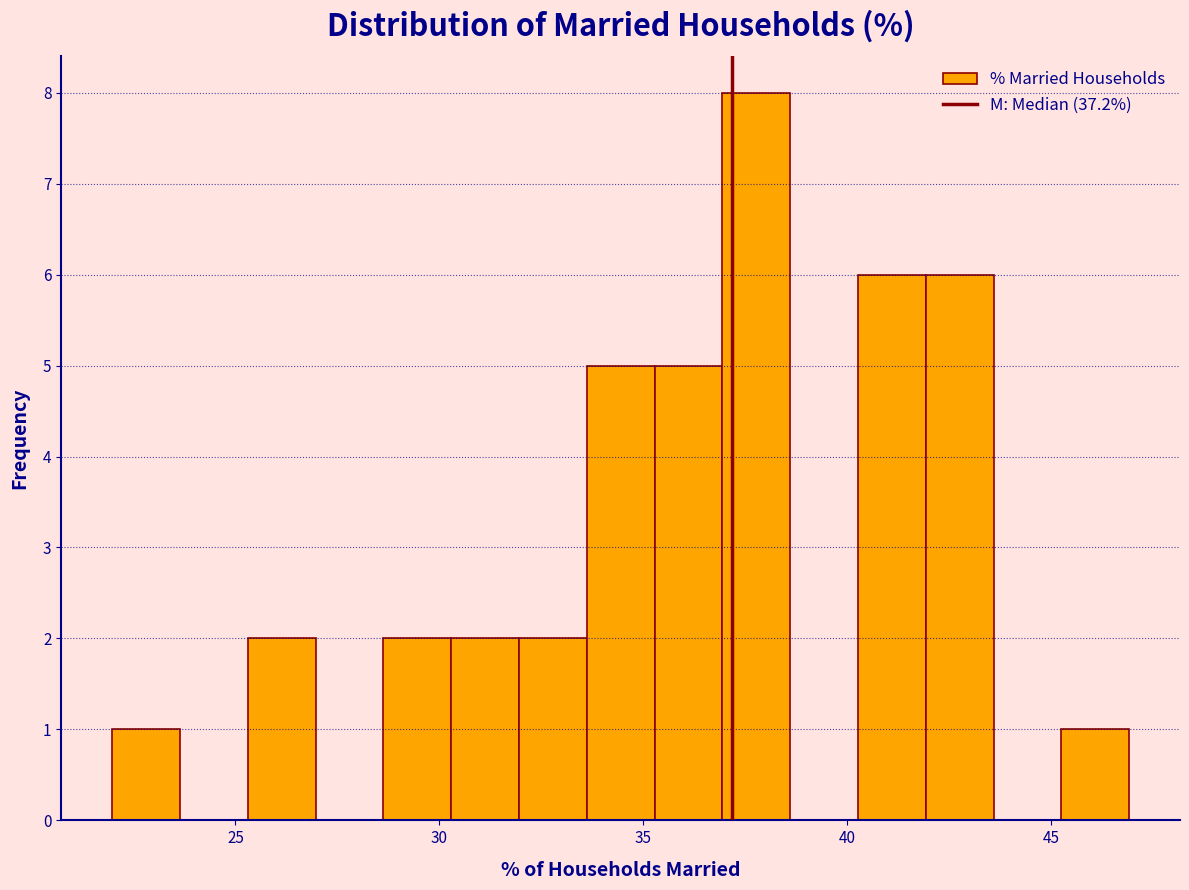

Read against the x-axis, roughly where is the centre of the tallest bar?

38.0